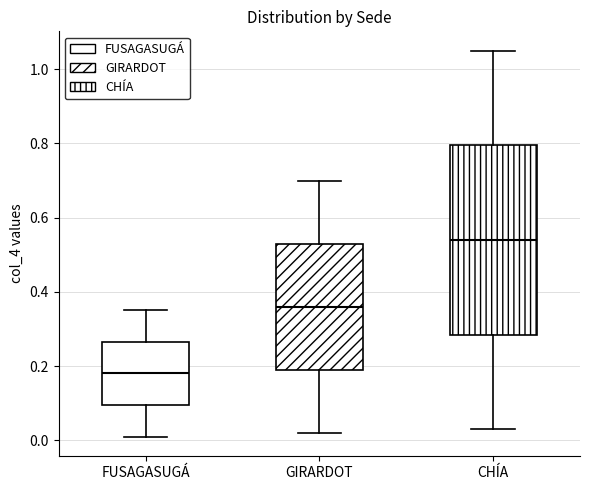

Comparing the boxes themselves (not the whiskers), which one is the tallest?

CHÍA